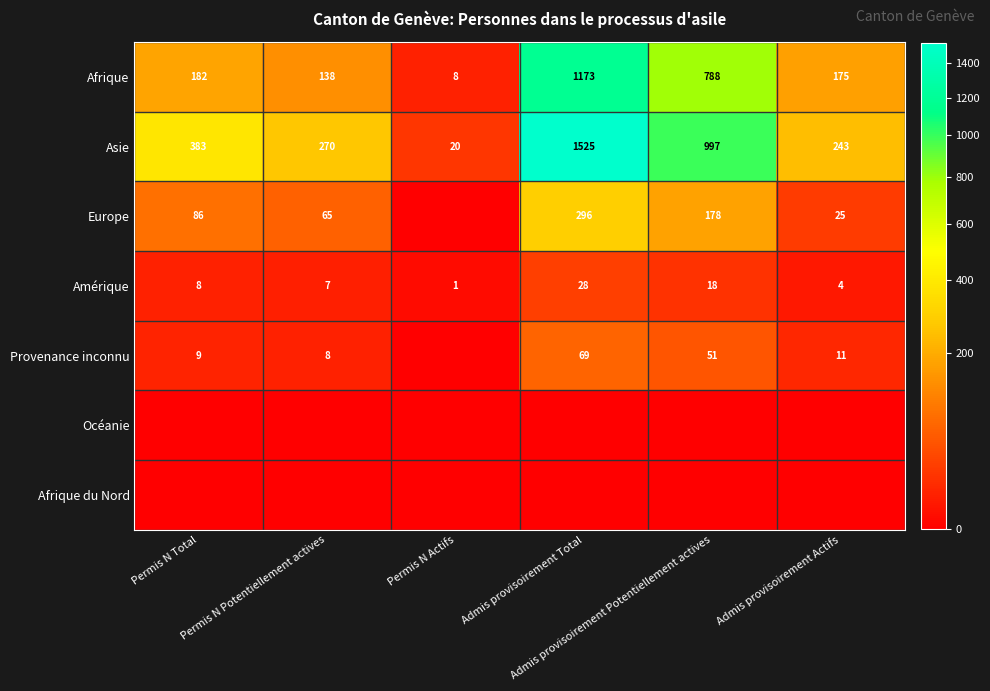

True or false: Europe has a value of 25 at Admis provisoirement Actifs.

True